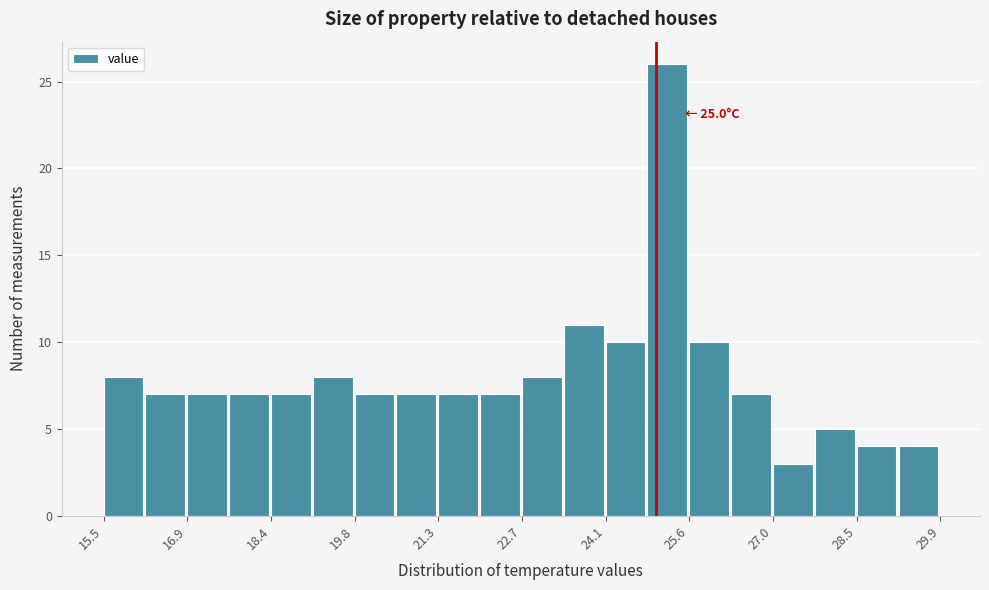

Read against the x-axis, roughly where is the centre of the tallest bar?

25.2